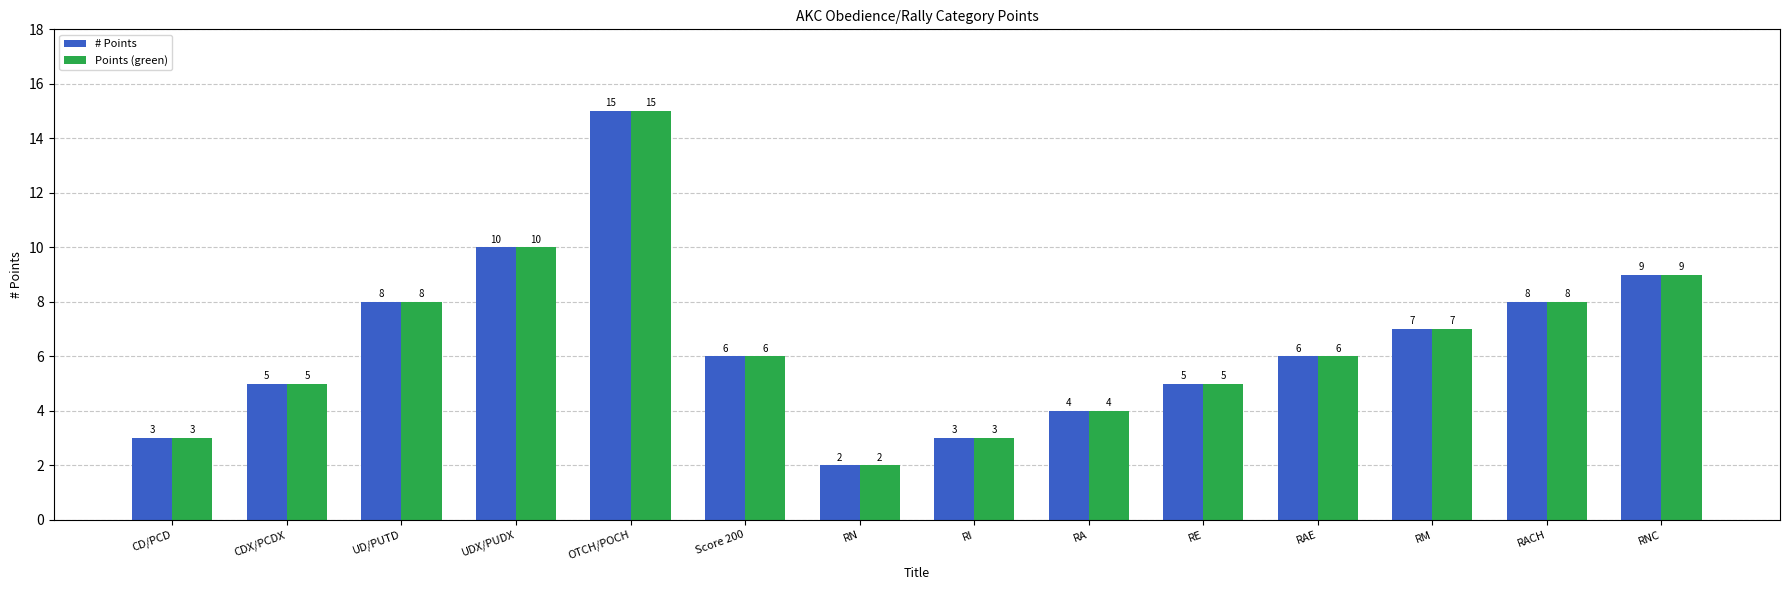

The # Points series shows 5 at RI. True or false?

False